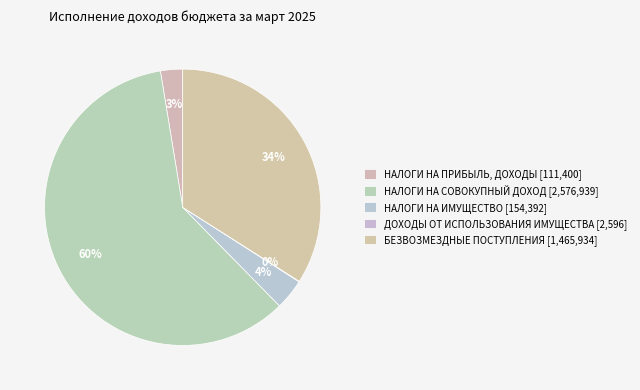

Which category accounts for the majority?

НАЛОГИ НА СОВОКУПНЫЙ ДОХОД